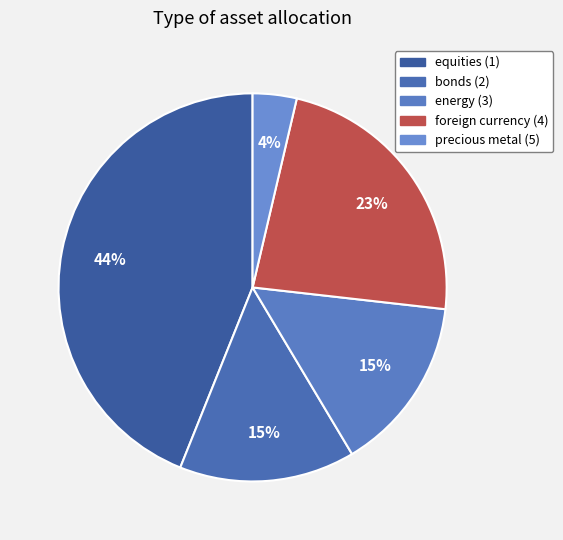

How many slices are in this pie chart?

5